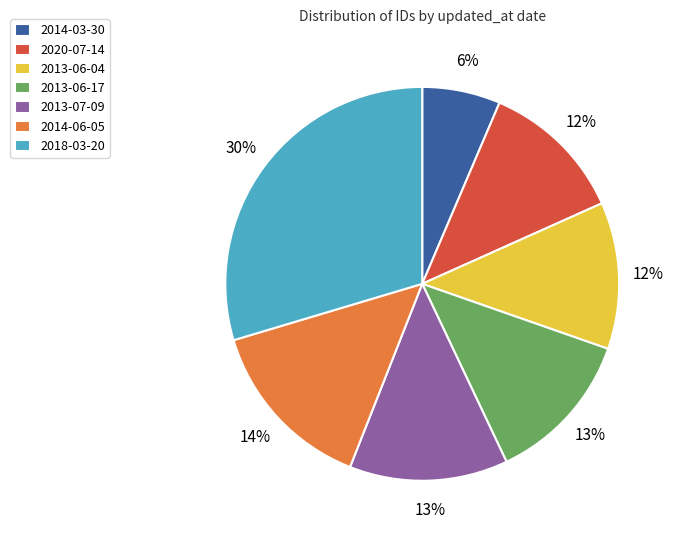

Is it true that 2020-07-14 is 12% of the pie?

True